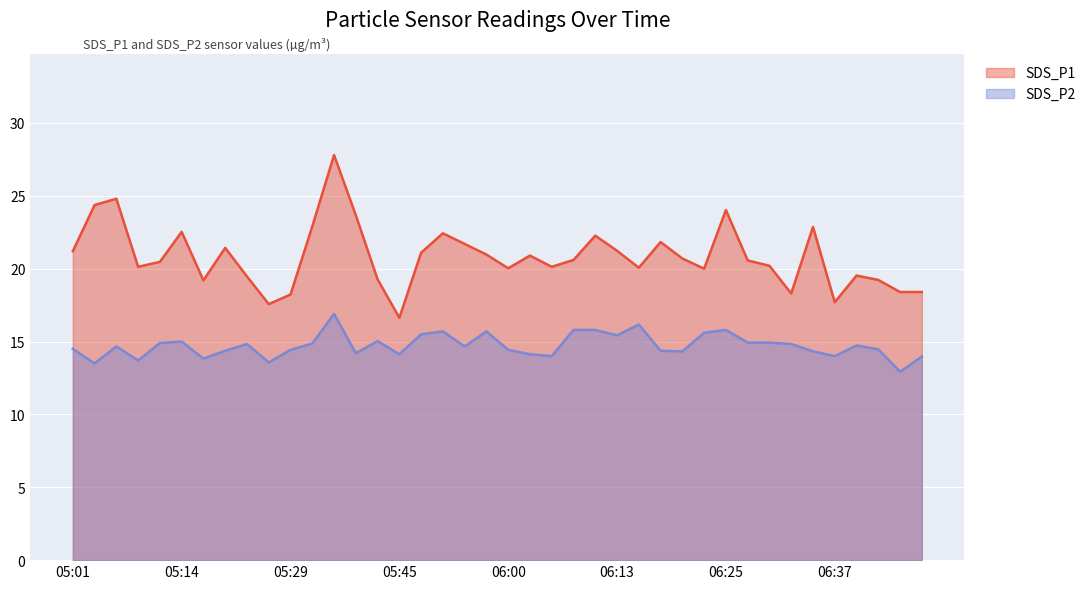

What is the sum of all SDS_P2 values?

589.0